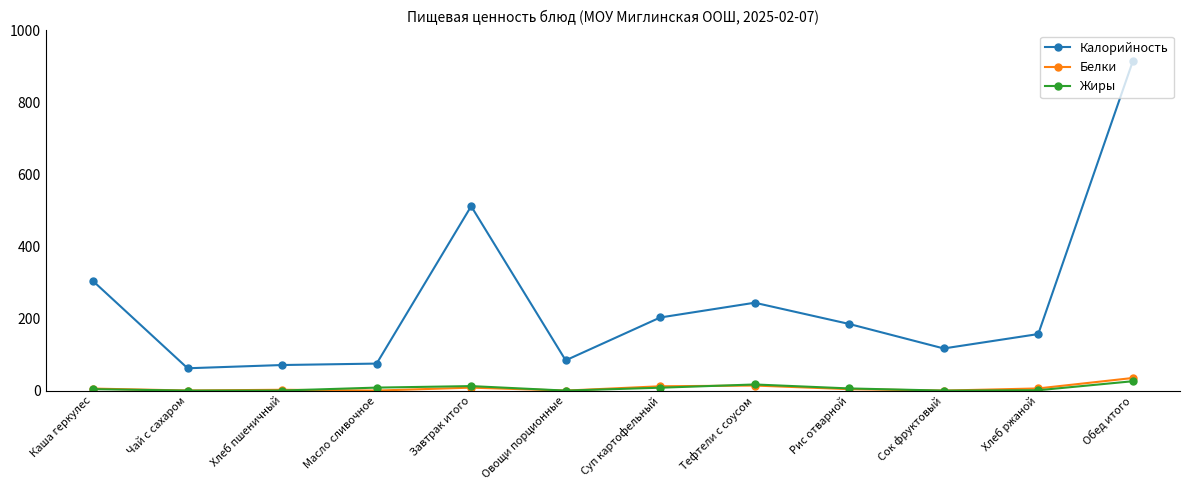

True or false: Калорийность and Белки cross at least once.

False